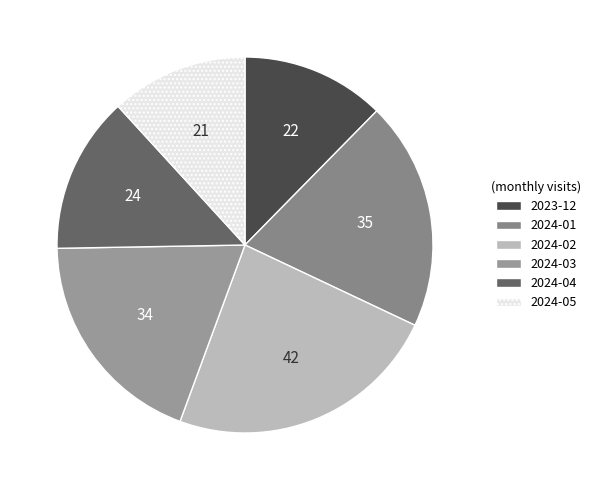

To the nearest percent, what is the average slice percentage?

17%